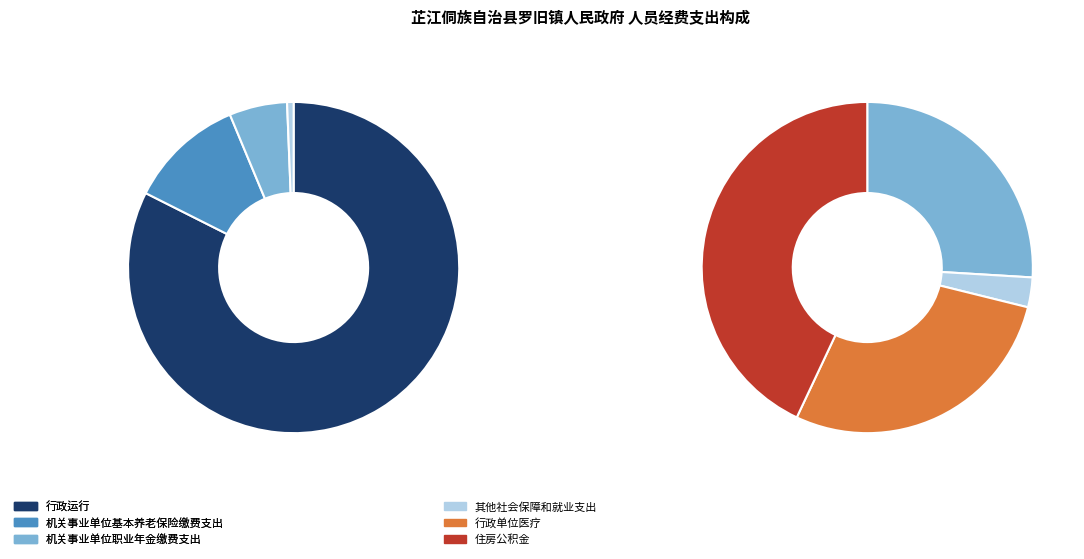

To the nearest percent, what is the combined percentage of 机关事业单位职业年金缴费支出 and 其他社会保障和就业支出?

5%